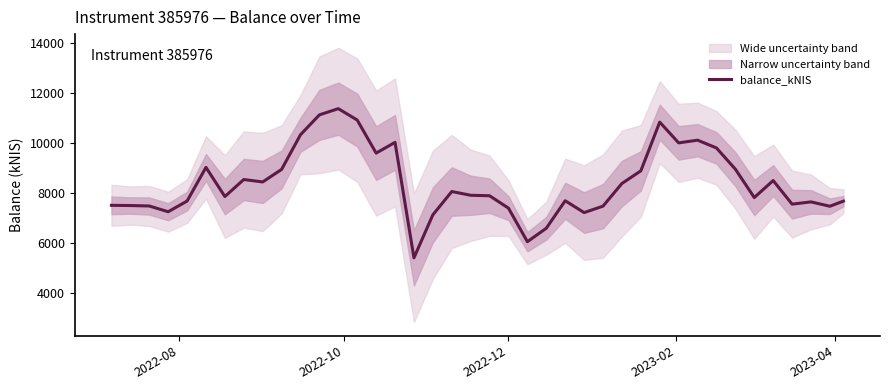

Count the number of data series in this chart.

1